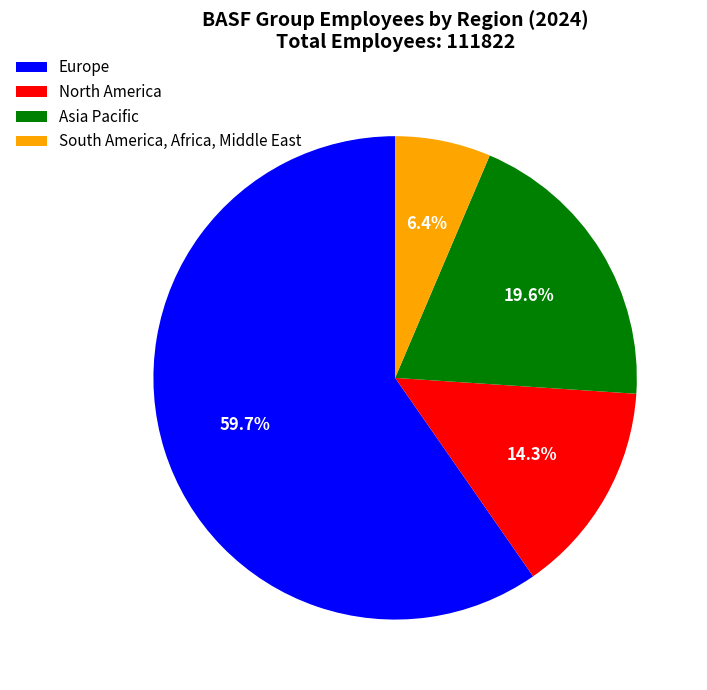

To the nearest percent, what percentage of the pie is South America, Africa, Middle East?

6%